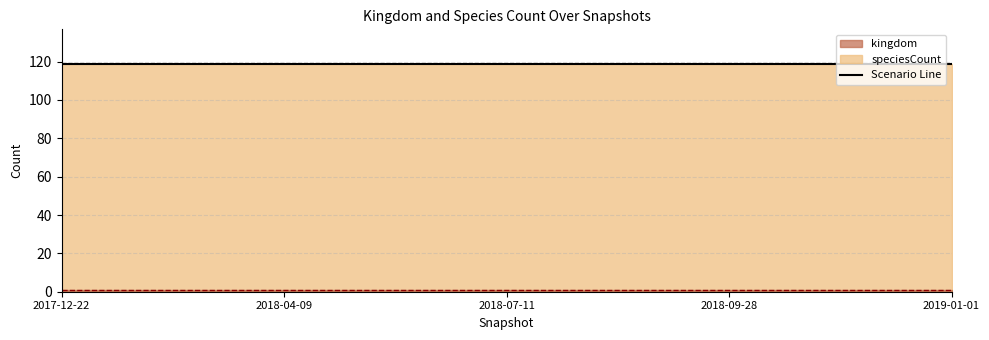

The value of kingdom at 2017-12-22 is 1. True or false?

True